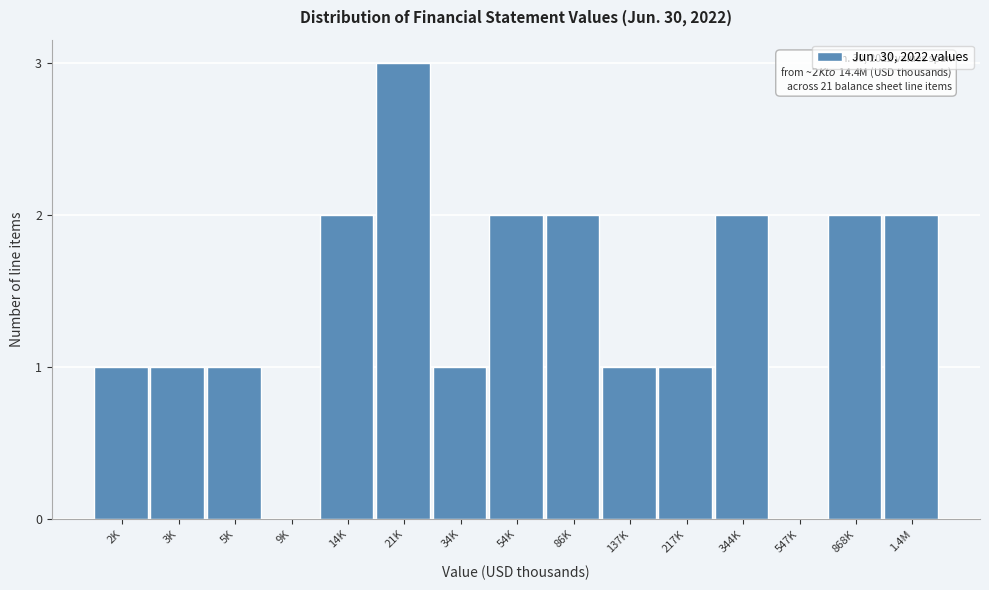

Reading right to left, transcribe all the data shown in this chart.

1.4M=2	868K=2	547K=0	344K=2	217K=1	137K=1	86K=2	54K=2	34K=1	21K=3	14K=2	9K=0	5K=1	3K=1	2K=1